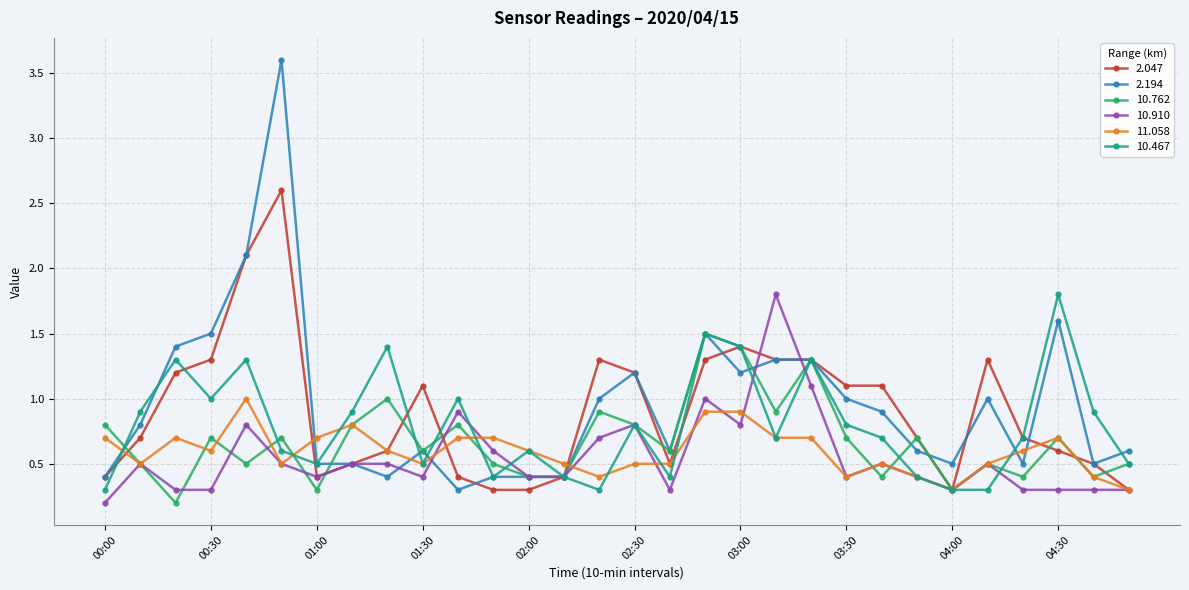

Does the chart display data point markers on the line(s)?

Yes